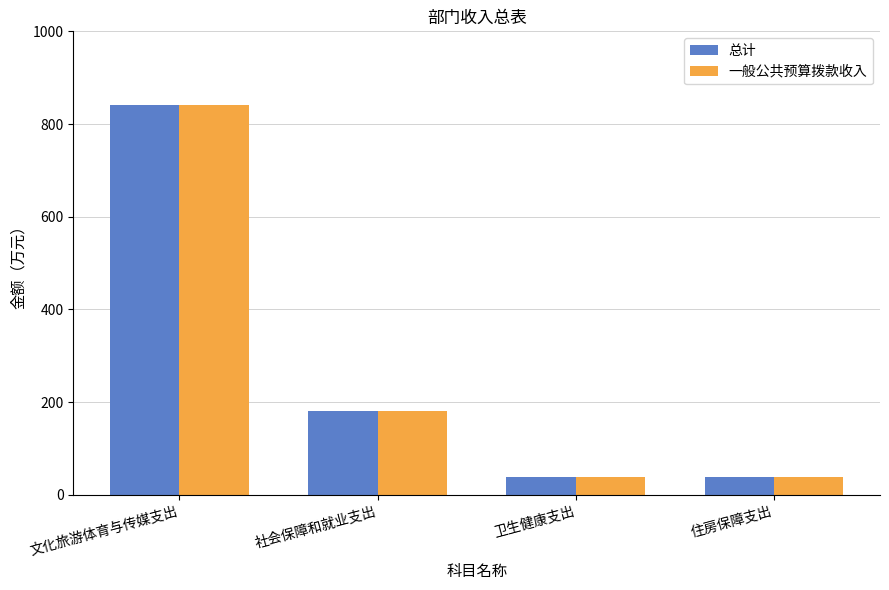

At which category does the chart reach its peak across all series?

文化旅游体育与传媒支出